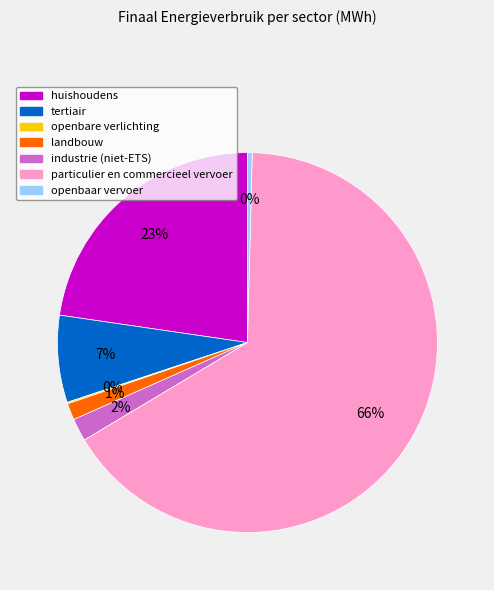

Do industrie (niet-ETS) and huishoudens together represent more than half of the pie?

No